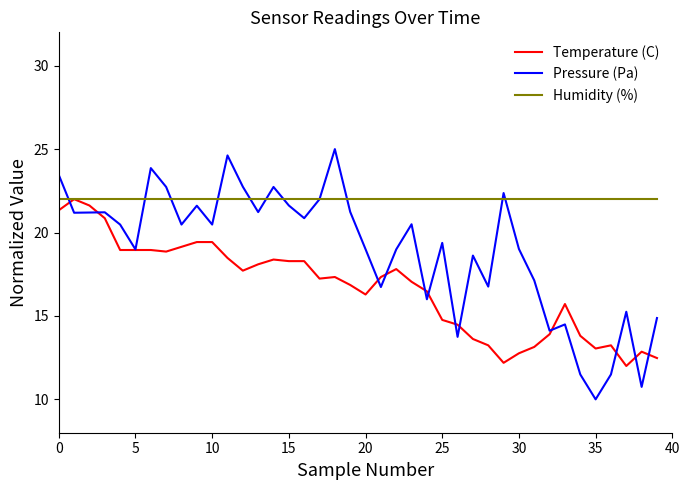

Which series has the largest range (max minus min)?

Pressure (Pa)